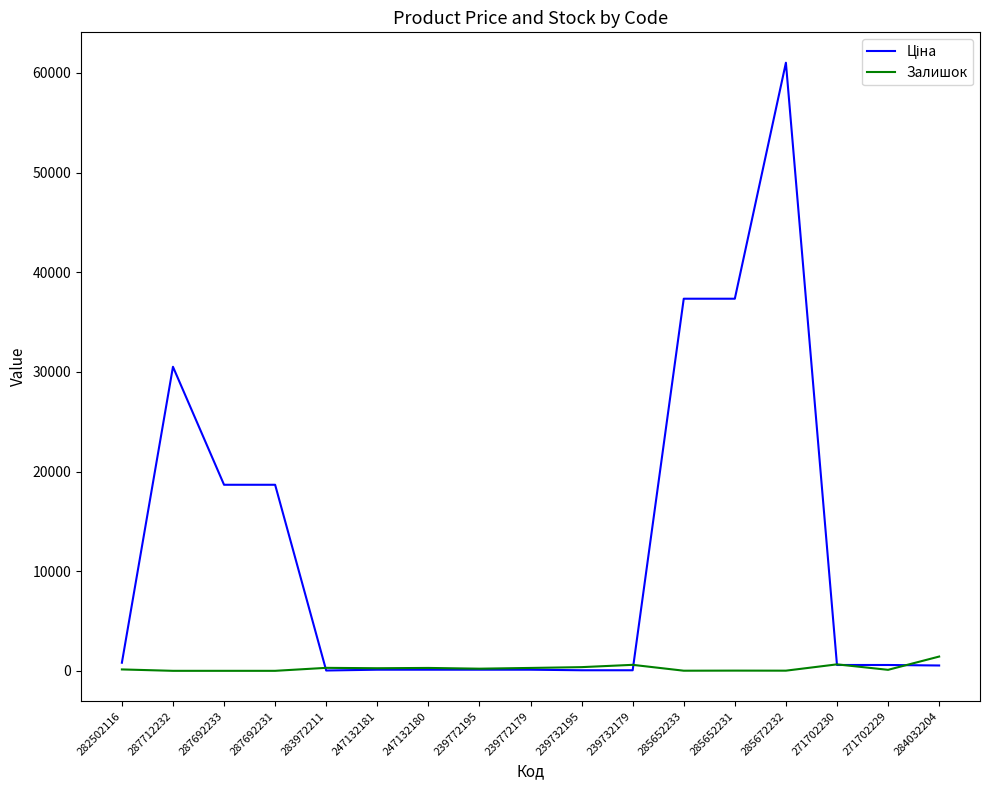

Which label corresponds to the largest value in the chart?

285672232